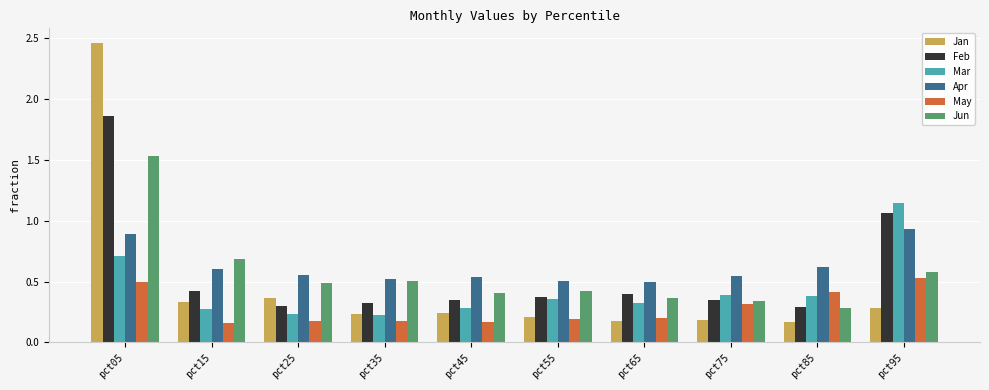

Which category has the highest value across all series?

pct05